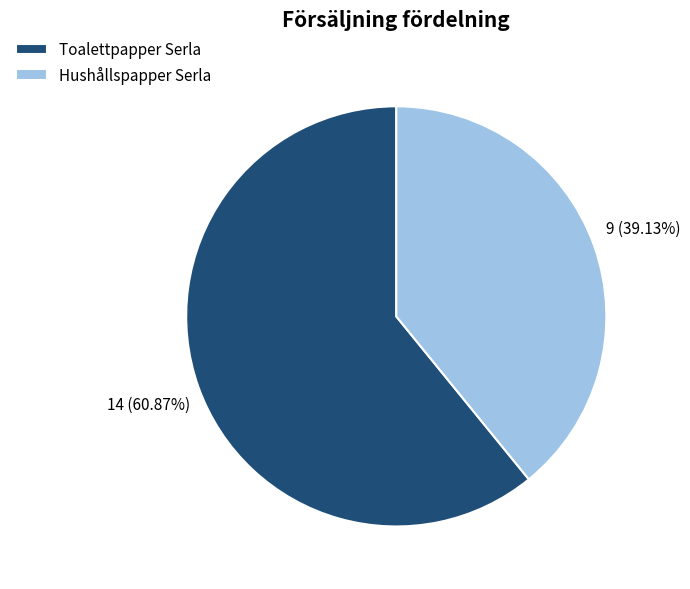

To the nearest percent, what is the difference between the largest and smallest slice percentages?

22%